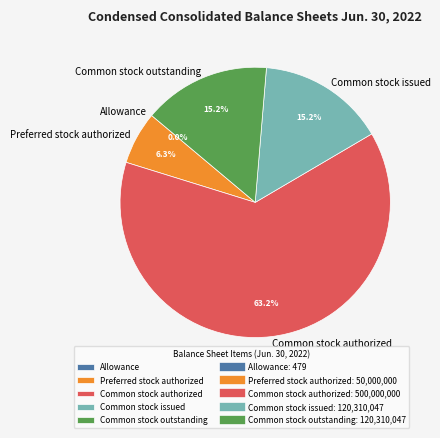

Which category has the biggest portion of the pie?

Common stock authorized